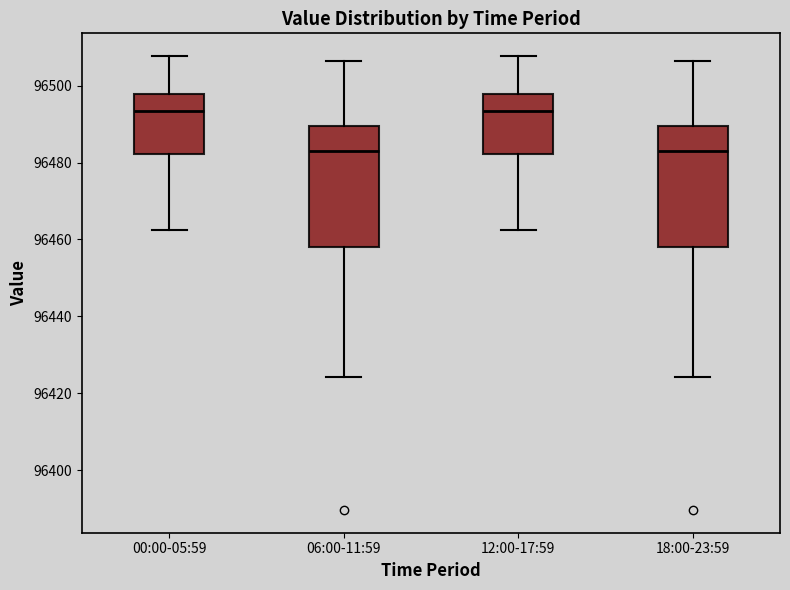

Where does the lower whisker of the box for 18:00-23:59 end on the y-axis? The values are not printed on the chart, so give them approximately, as read against the axis.

96424